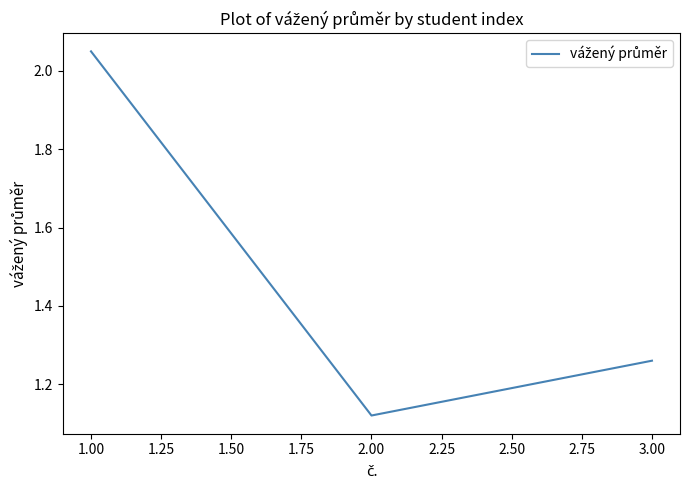

The value at 2.00 is 1.8. True or false?

False